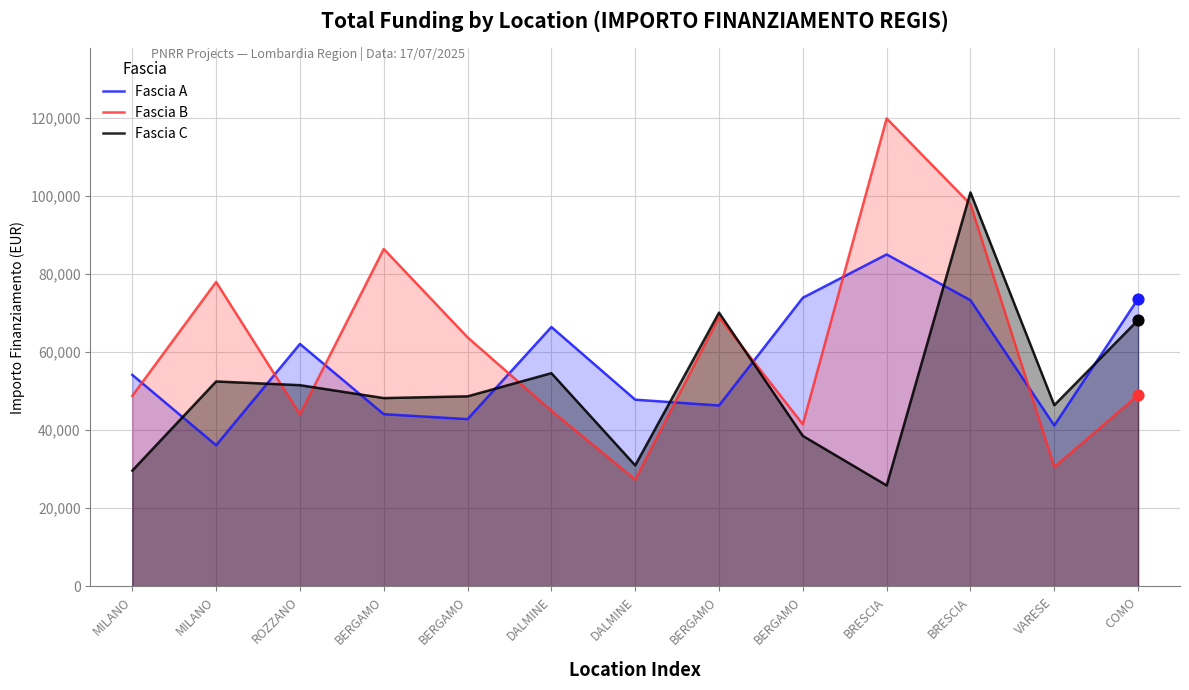

At how many categories does at least one series exceed 54777?

10